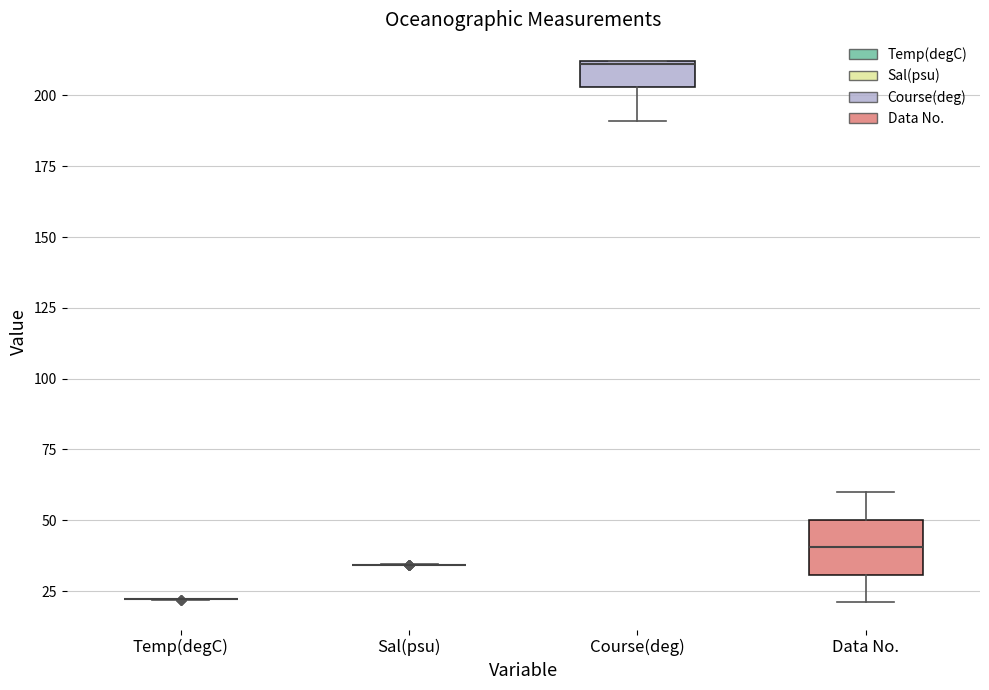

Reading left to right, read every box against the y-axis: the position of its median line, the range the box covers, and the ends of its whiskers. The values are not printed on the chart, so give them approximately, as read against the axis.

Temp(degC): box collapsed to a line at 20, whiskers 20 to 20
Sal(psu): box collapsed to a line at 35, whiskers 35 to 35
Course(deg): median 210, box 205 to 210, whiskers 190 to 210
Data No.: median 40, box 30 to 50, whiskers 20 to 60